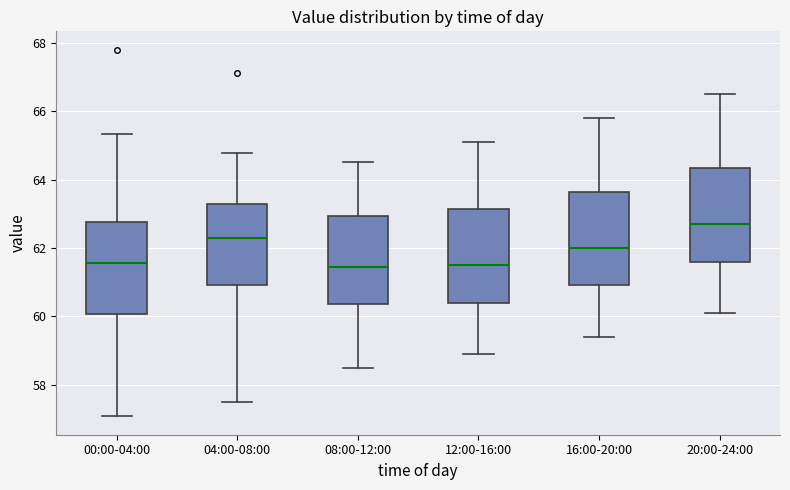

Reading left to right, read every box against the y-axis: the position of its median line, the range the box covers, and the ends of its whiskers. The values are not printed on the chart, so give them approximately, as read against the axis.

00:00-04:00: median 61.6, box 60.0 to 62.8, whiskers 57.0 to 65.4
04:00-08:00: median 62.4, box 61.0 to 63.2, whiskers 57.6 to 64.8
08:00-12:00: median 61.4, box 60.4 to 63.0, whiskers 58.6 to 64.6
12:00-16:00: median 61.6, box 60.4 to 63.2, whiskers 59.0 to 65.2
16:00-20:00: median 62.0, box 61.0 to 63.6, whiskers 59.4 to 65.8
20:00-24:00: median 62.8, box 61.6 to 64.4, whiskers 60.2 to 66.6